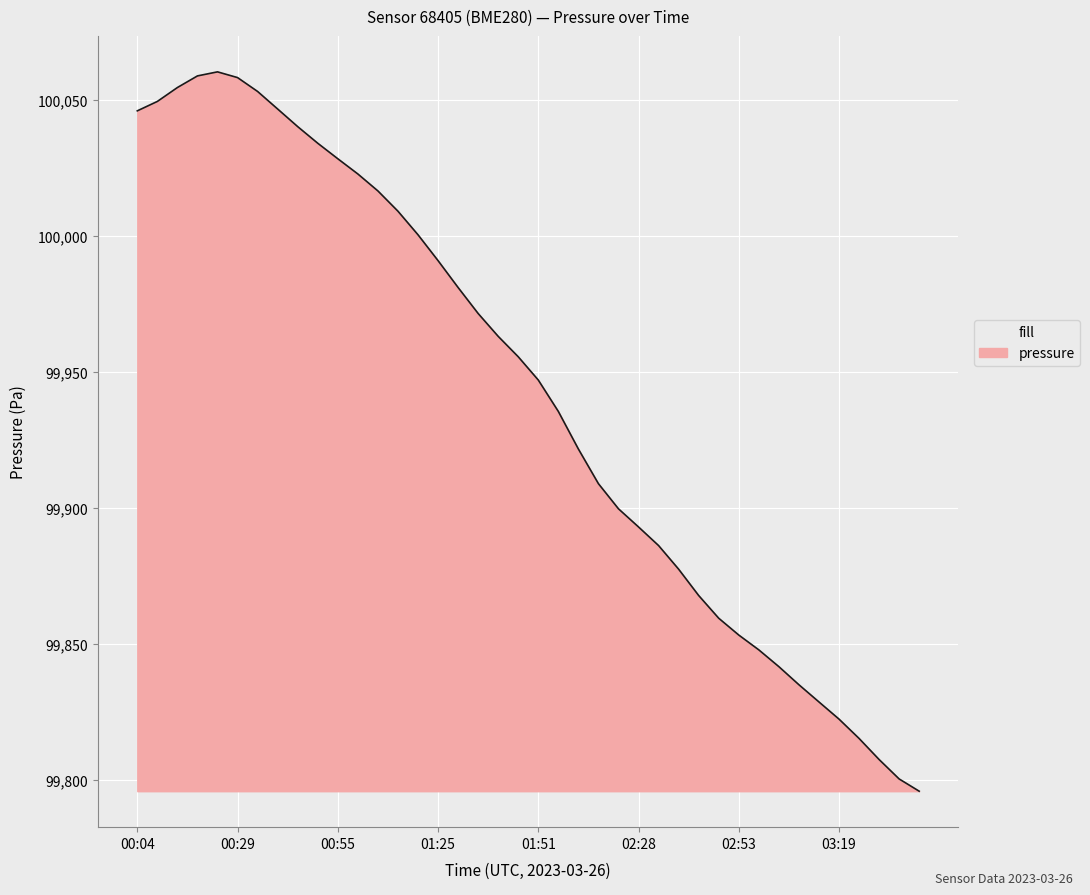

What is the average value?

99942.0